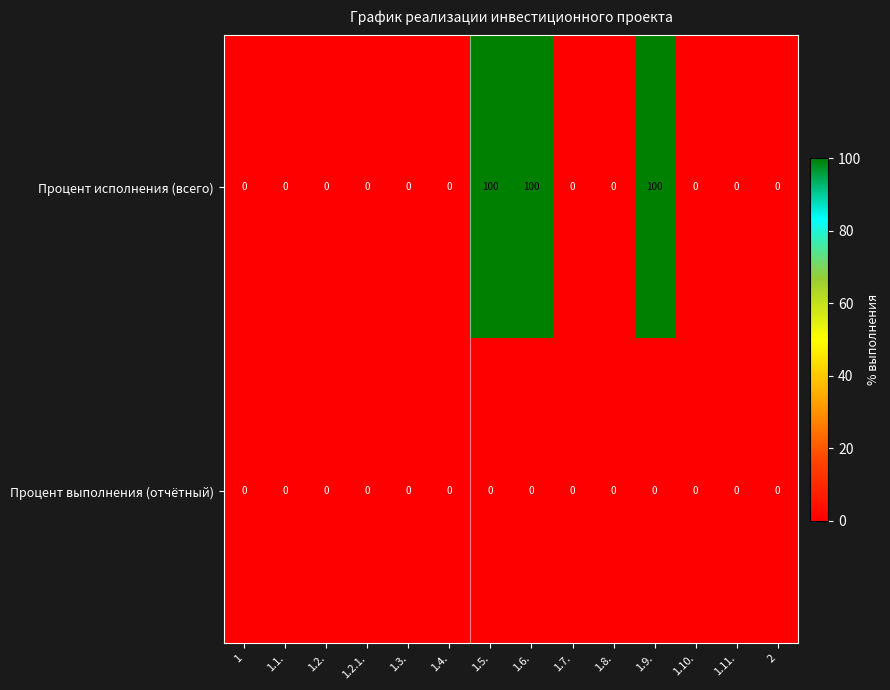

Which series has the largest range (max minus min)?

Процент исполнения (всего)